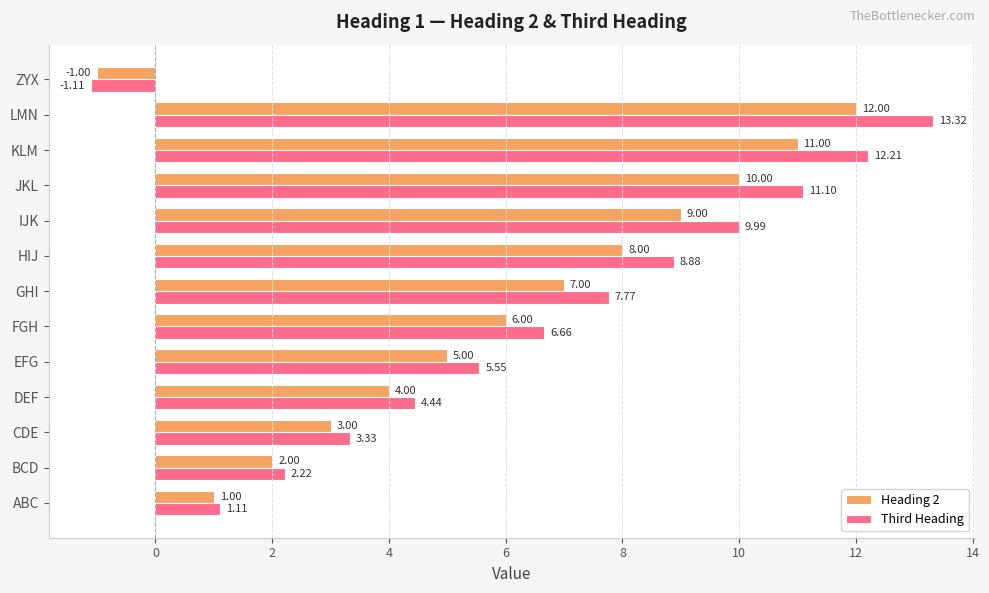

Which series has the widest spread of values?

Third Heading